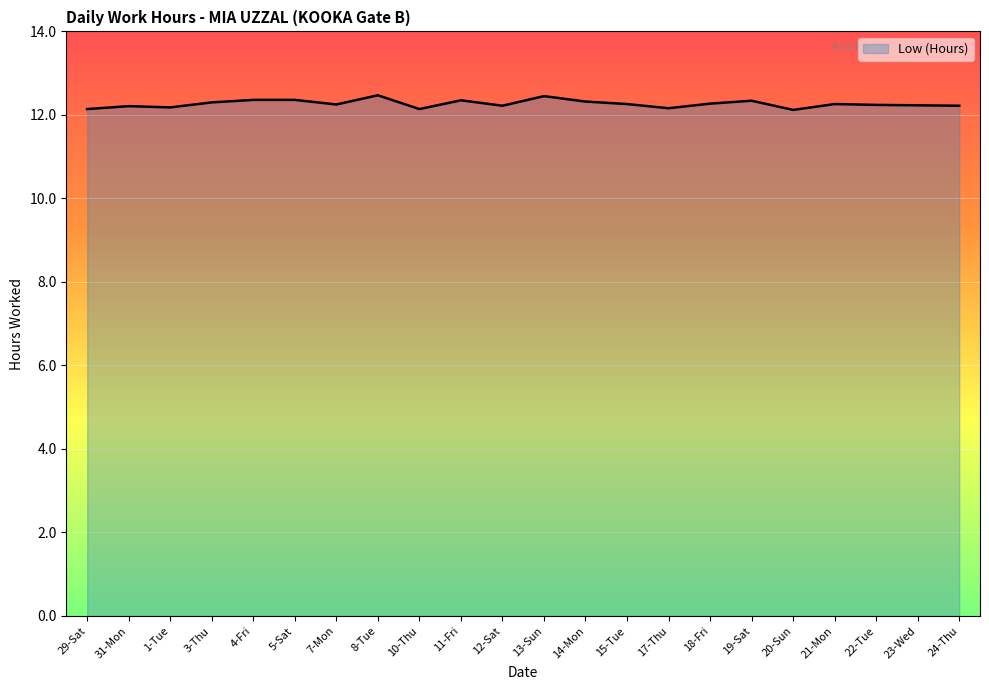

What is the ratio of the value at 11-Fri to the value at 18-Fri?

1.0